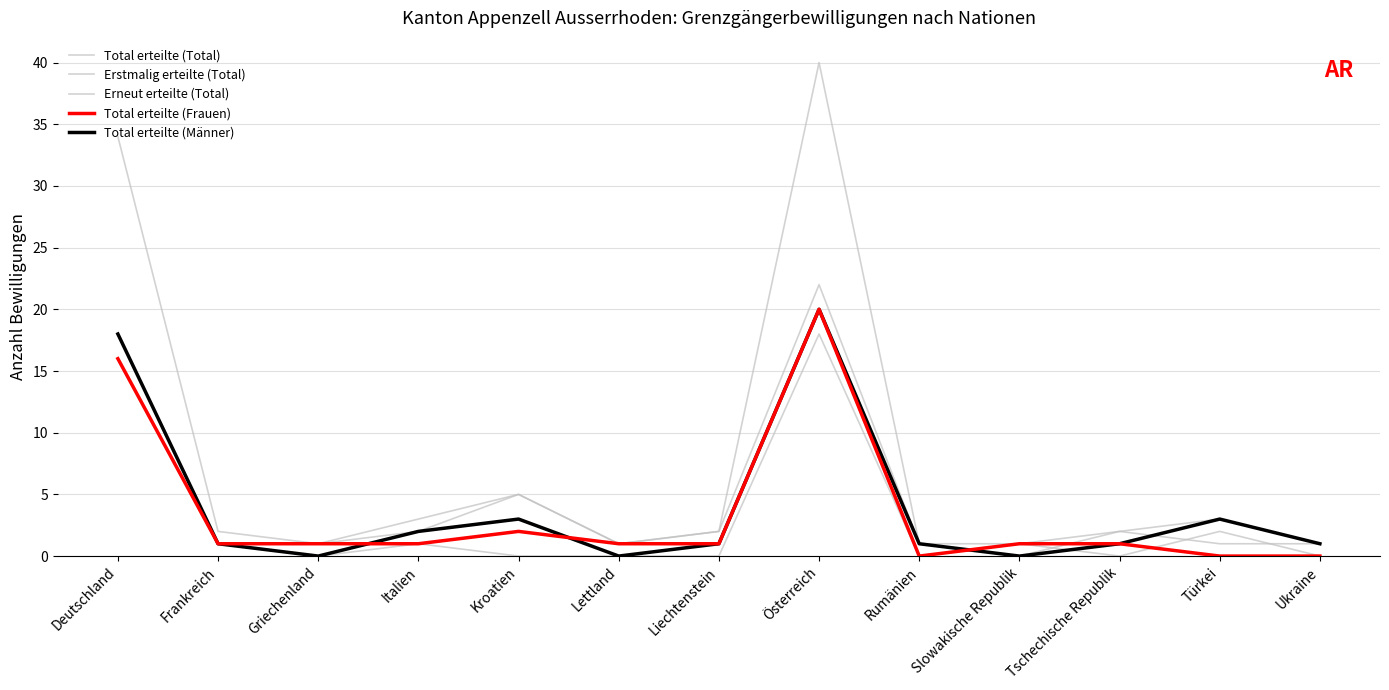

Does the chart have visible grid lines?

Yes